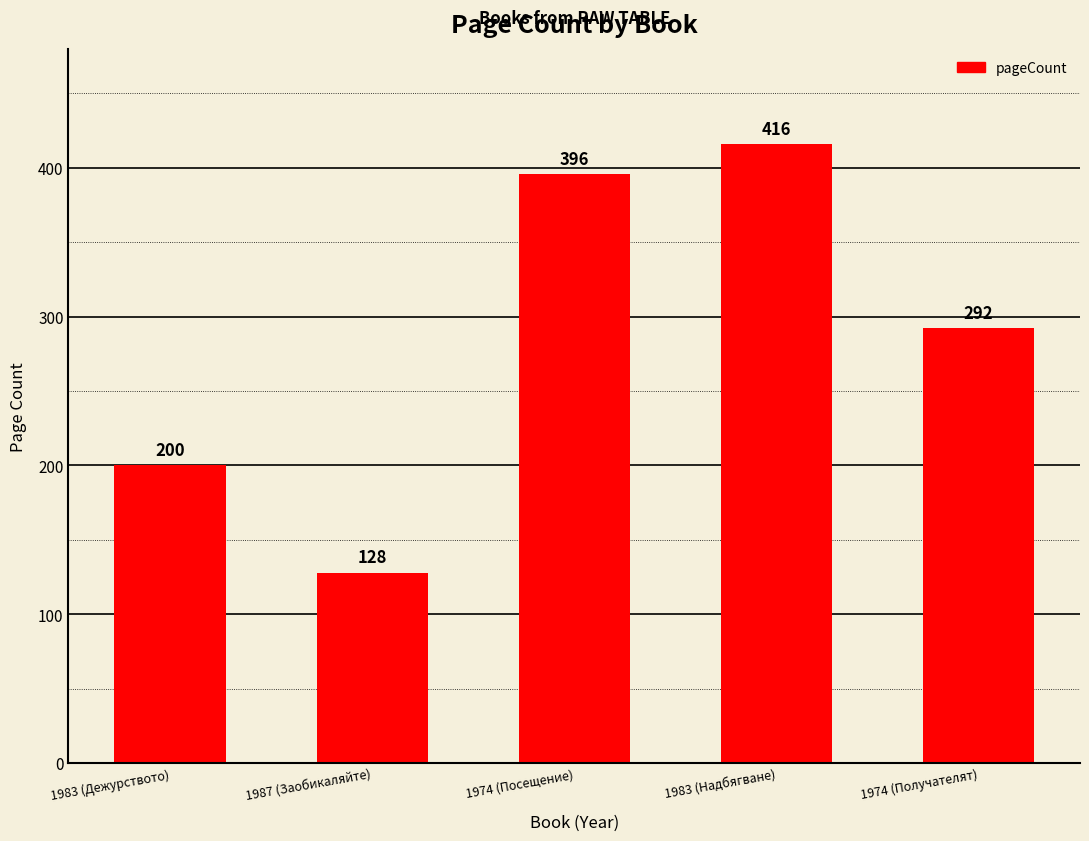

What is the value of the 5th bar from the left?

292